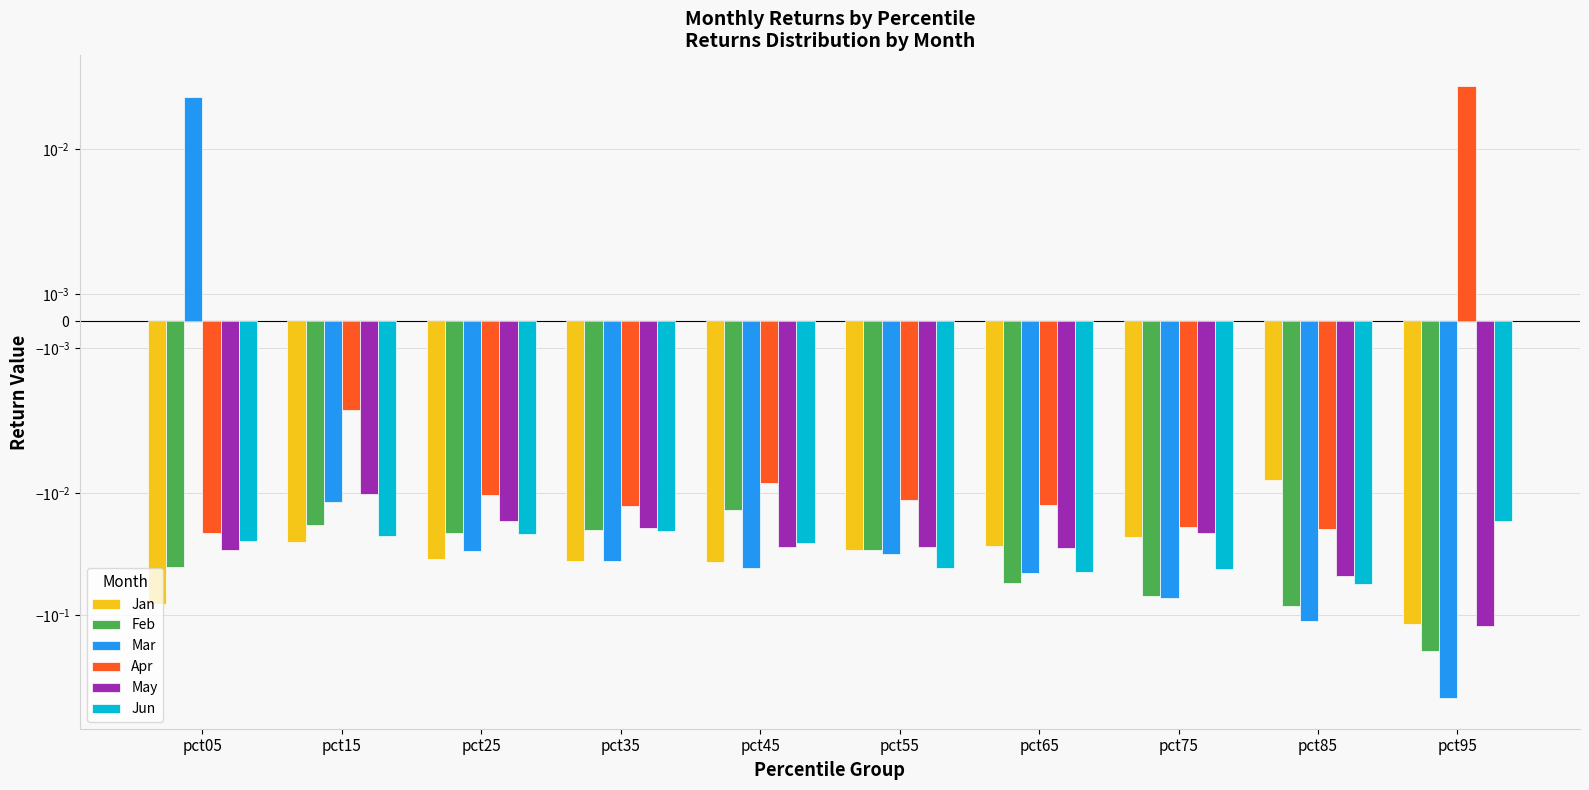

Reading left to right, what are all the values shown in this chart?

Jan: pct05=-0.1	pct15=-0.0	pct25=-0.0	pct35=-0.0	pct45=-0.0	pct55=-0.0	pct65=-0.0	pct75=-0.0	pct85=-0.0	pct95=-0.1
Feb: pct05=-0.0	pct15=-0.0	pct25=-0.0	pct35=-0.0	pct45=-0.0	pct55=-0.0	pct65=-0.1	pct75=-0.1	pct85=-0.1	pct95=-0.2
Mar: pct05=0.0	pct15=-0.0	pct25=-0.0	pct35=-0.0	pct45=-0.0	pct55=-0.0	pct65=-0.0	pct75=-0.1	pct85=-0.1	pct95=-0.5
Apr: pct05=-0.0	pct15=-0.0	pct25=-0.0	pct35=-0.0	pct45=-0.0	pct55=-0.0	pct65=-0.0	pct75=-0.0	pct85=-0.0	pct95=0.0
May: pct05=-0.0	pct15=-0.0	pct25=-0.0	pct35=-0.0	pct45=-0.0	pct55=-0.0	pct65=-0.0	pct75=-0.0	pct85=-0.0	pct95=-0.1
Jun: pct05=-0.0	pct15=-0.0	pct25=-0.0	pct35=-0.0	pct45=-0.0	pct55=-0.0	pct65=-0.0	pct75=-0.0	pct85=-0.1	pct95=-0.0